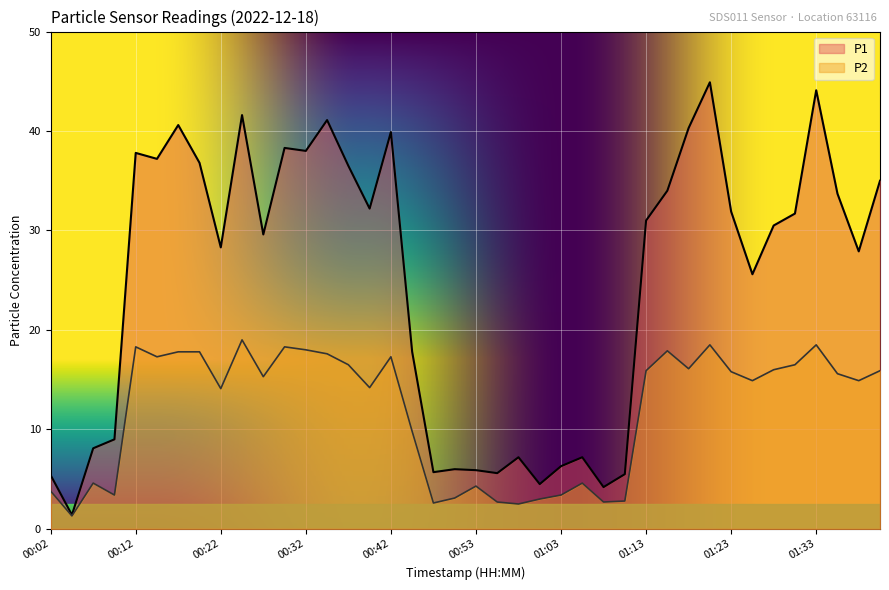

At how many categories does at least one series exceed 40?

6